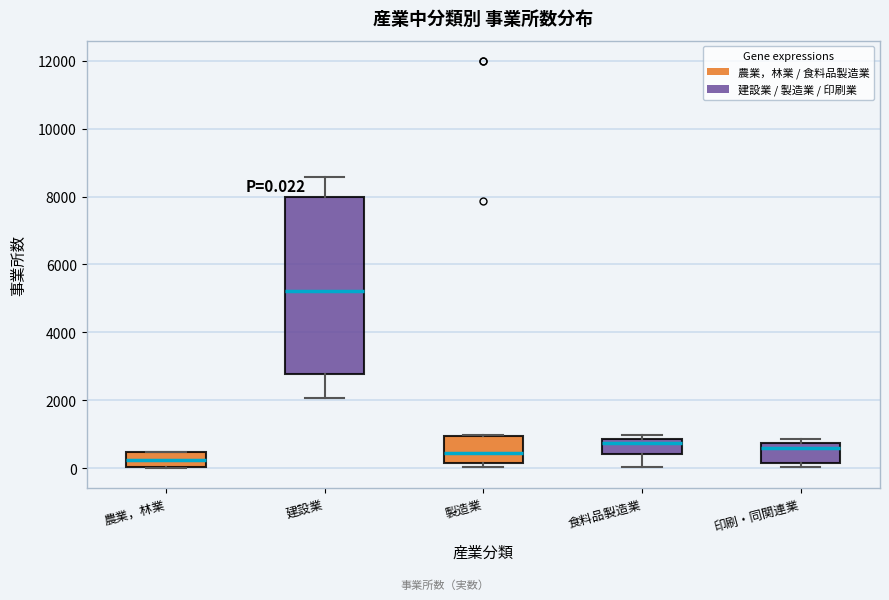

Which box's median line is the highest?

建設業